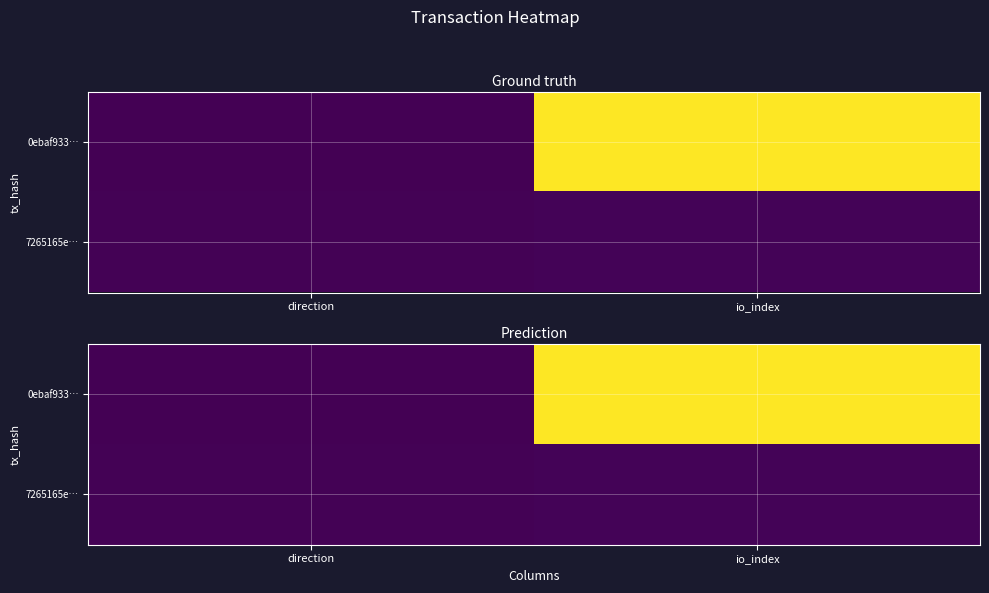

Between direction and io_index, which series saw the biggest shift?

0ebaf933…